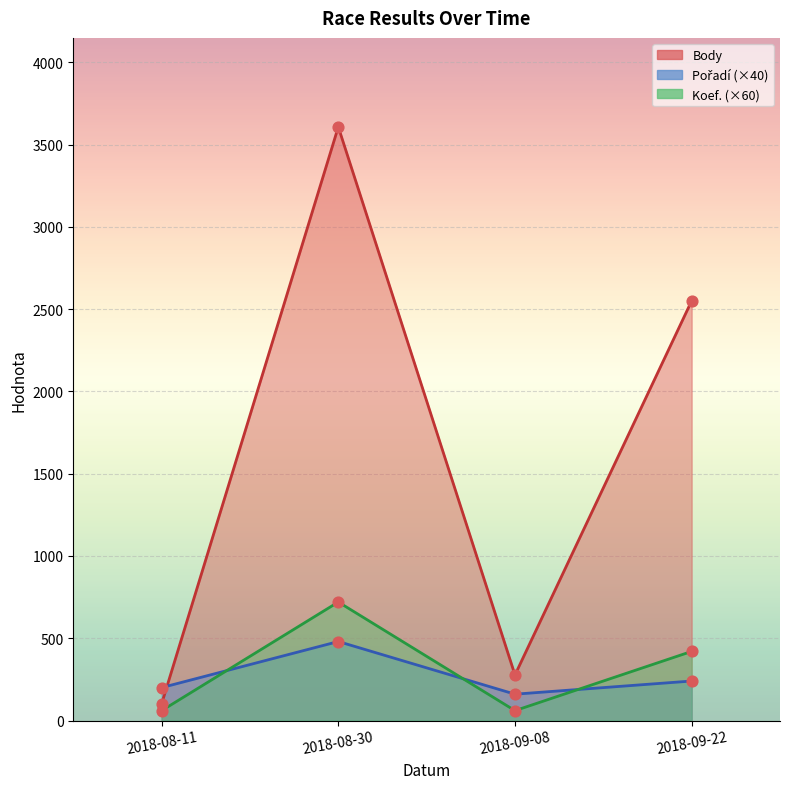

What is the total value across all series at 2018-08-11?

361